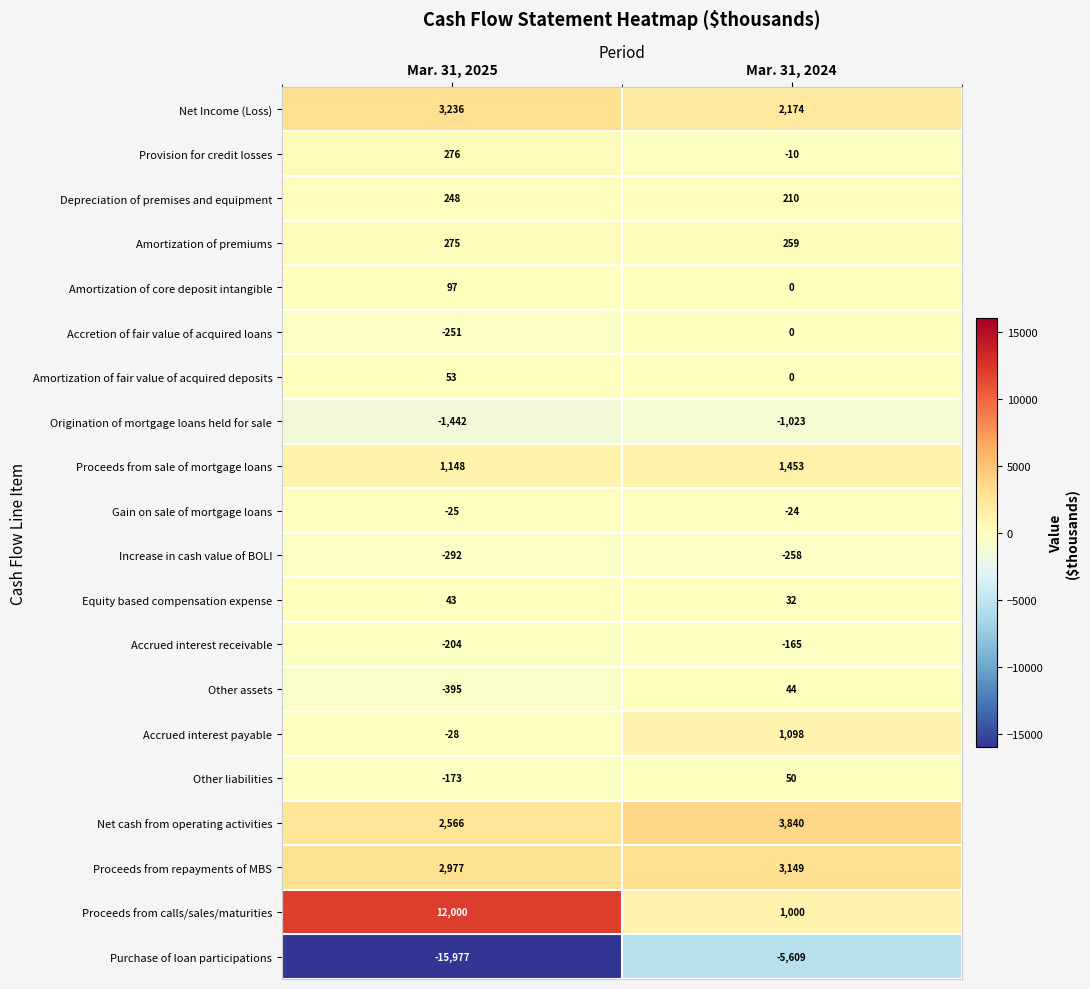

The value of Proceeds from calls/sales/maturities at Mar. 31, 2024 is 1000. True or false?

True